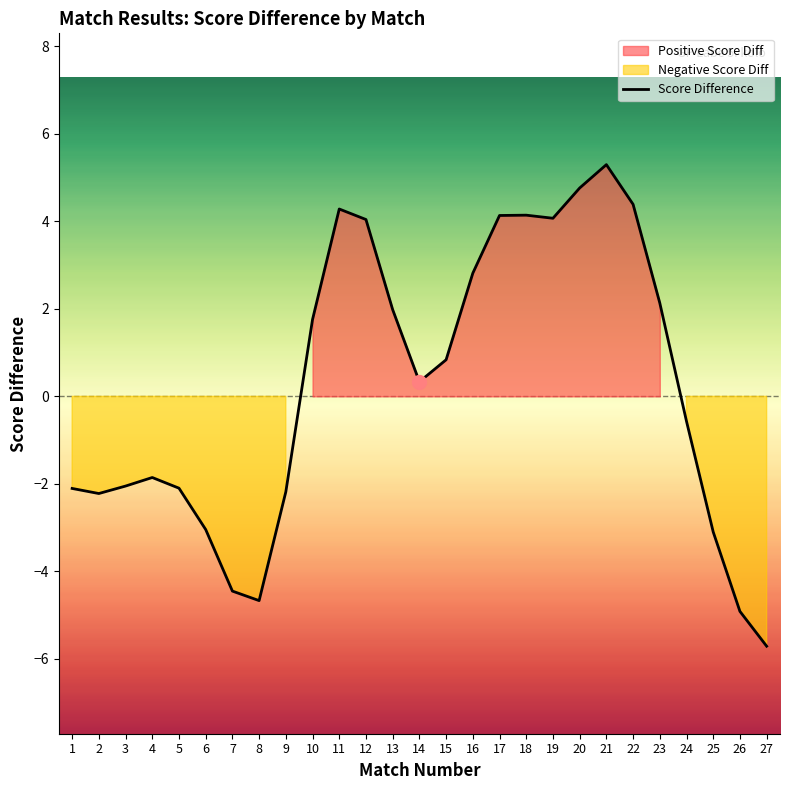

Rank the categories by value from lowest to highest.

27, 26, 8, 7, 25, 6, 2, 9, 1, 5, 3, 4, 24, 14, 15, 10, 13, 23, 16, 12, 19, 17, 18, 11, 22, 20, 21